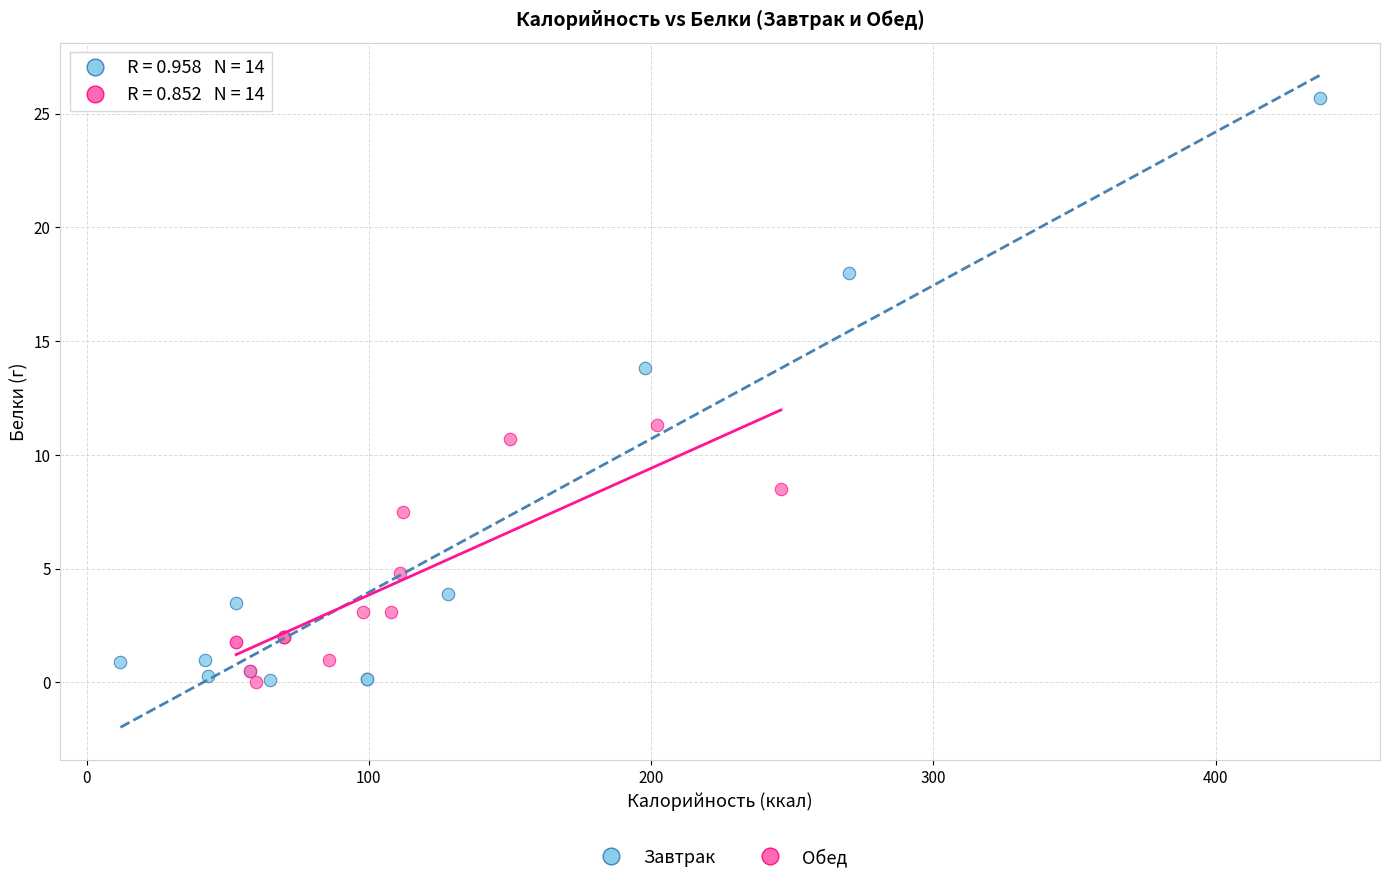

Which series reaches the maximum Y coordinate?

Завтрак